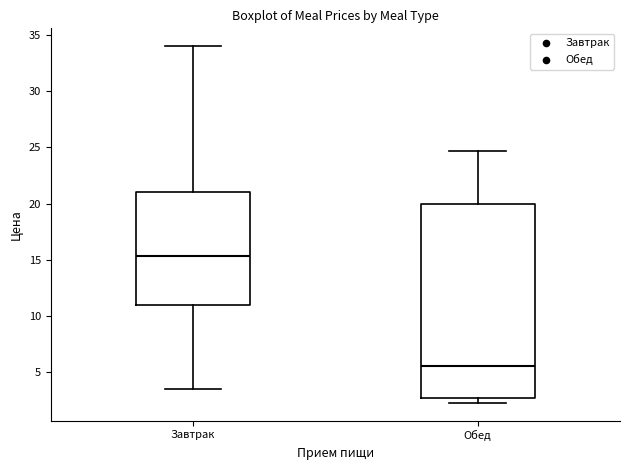

Reading left to right, transcribe this box plot: for each box, give where its median line is, the range the box spans, and where its two whiskers end, as read against the y-axis. The values are not printed on the chart, so give them approximately, as read against the axis.

Завтрак: median 15.5, box 11.0 to 21.0, whiskers 3.5 to 34.0
Обед: median 5.5, box 3.0 to 20.0, whiskers 2.5 to 24.5